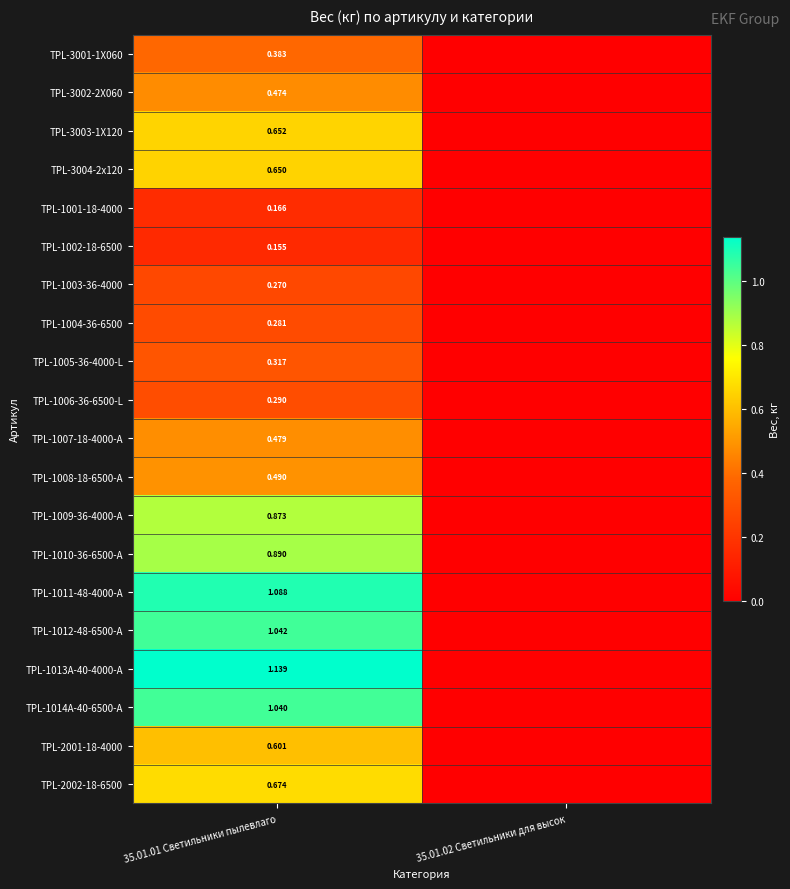

At how many categories does at least one series exceed 0?

1